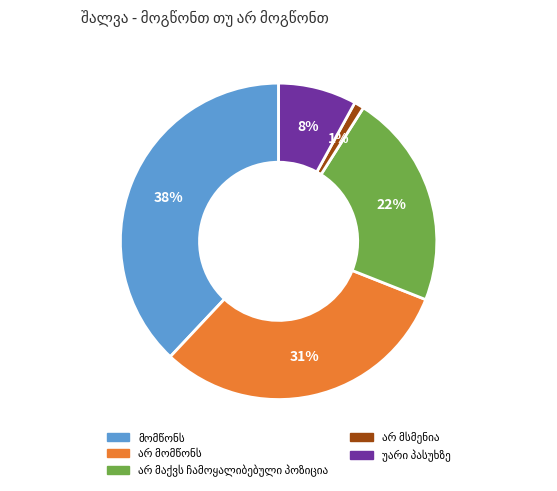

Does any single category account for the majority?

No